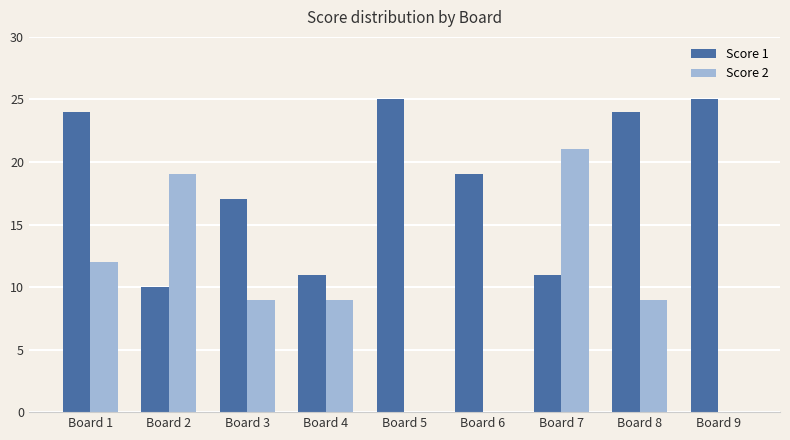

Are the bars grouped side by side (vs. stacked)?

Yes